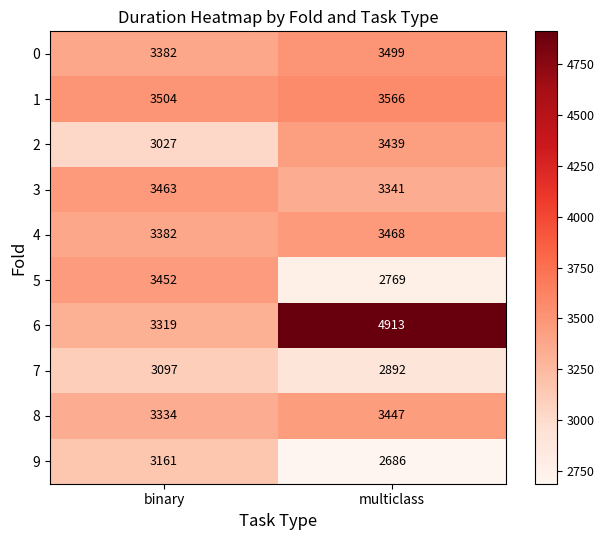

What is the difference between the highest and lowest values at binary?

477